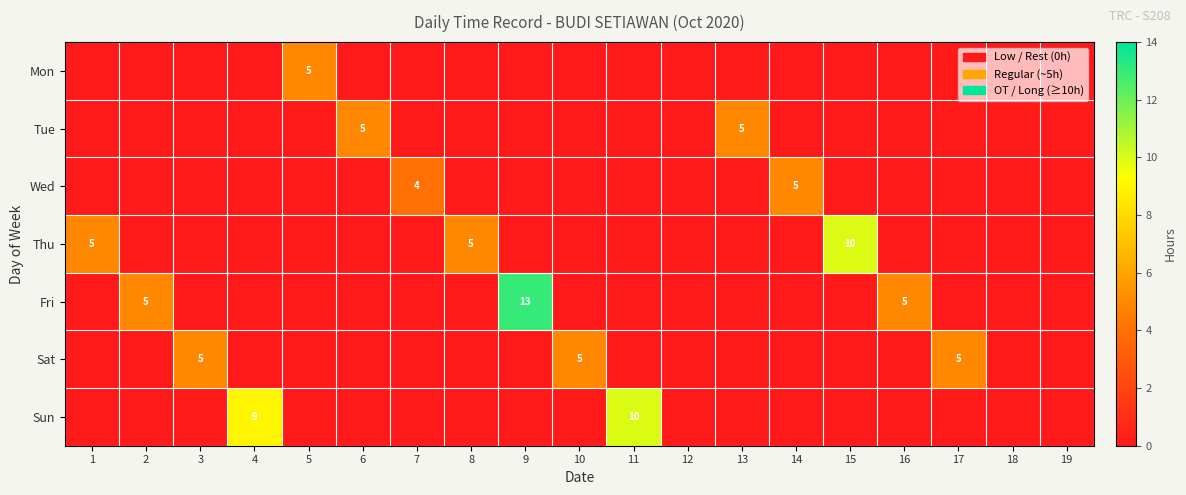

True or false: Mon has a value of 0 at 18.

True